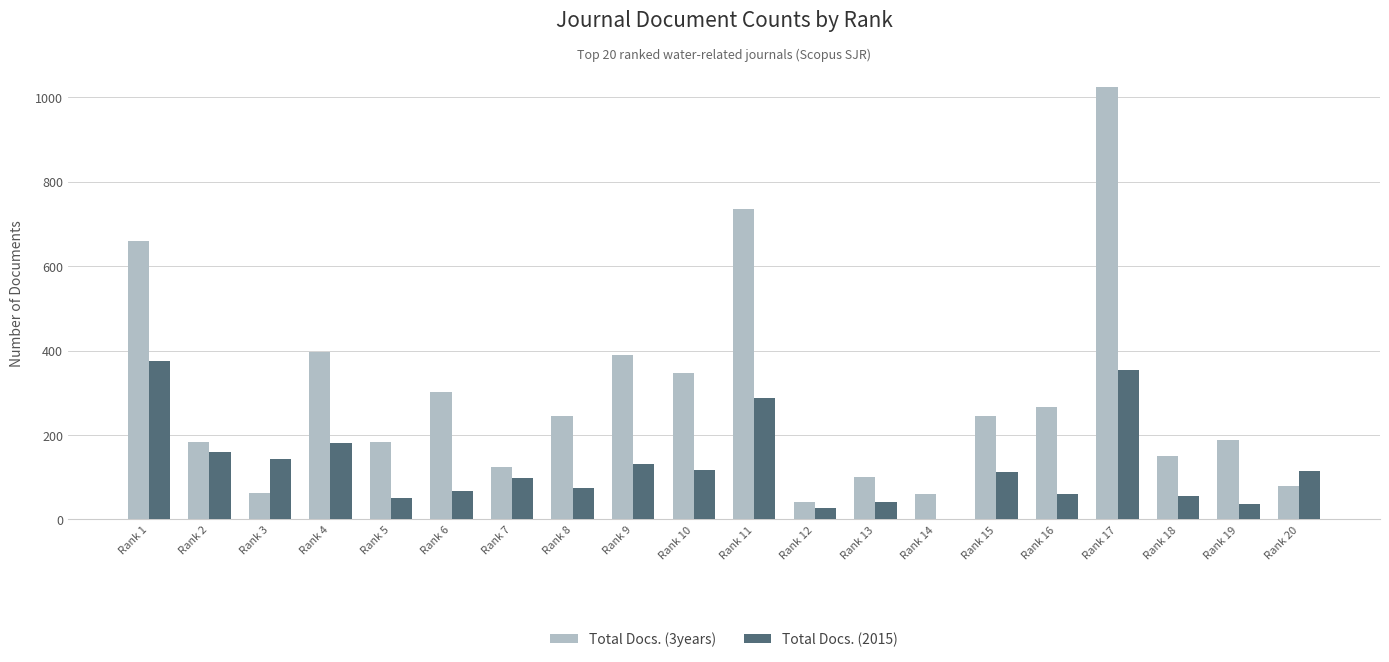

What are all the series names shown in the legend?

Total Docs. (3years), Total Docs. (2015)